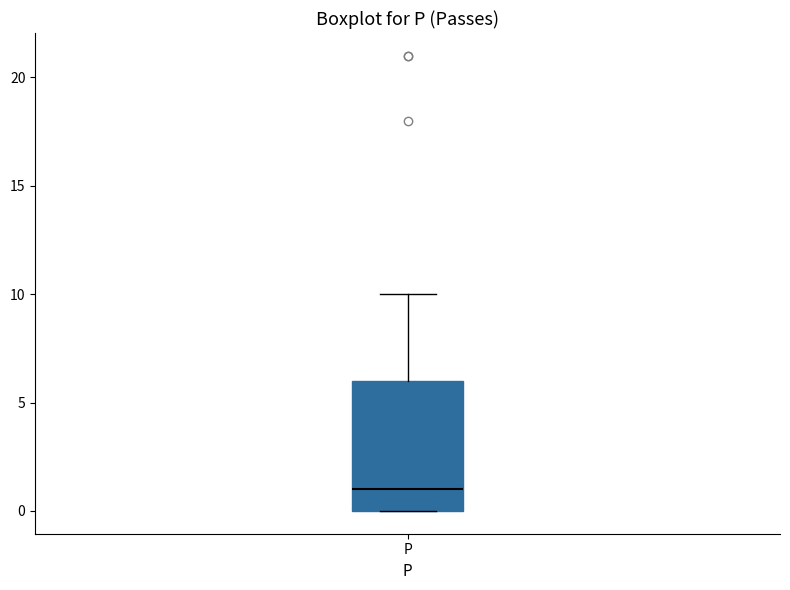

Where does the upper whisker of the box for P end on the y-axis? The values are not printed on the chart, so give them approximately, as read against the axis.

10